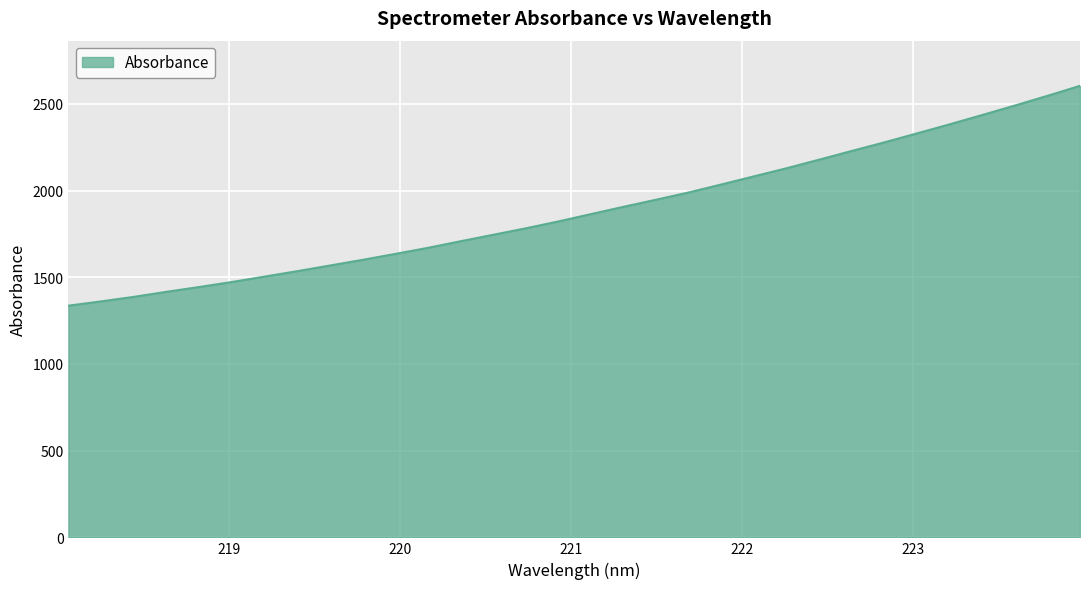

How many lines are shown in the chart?

1